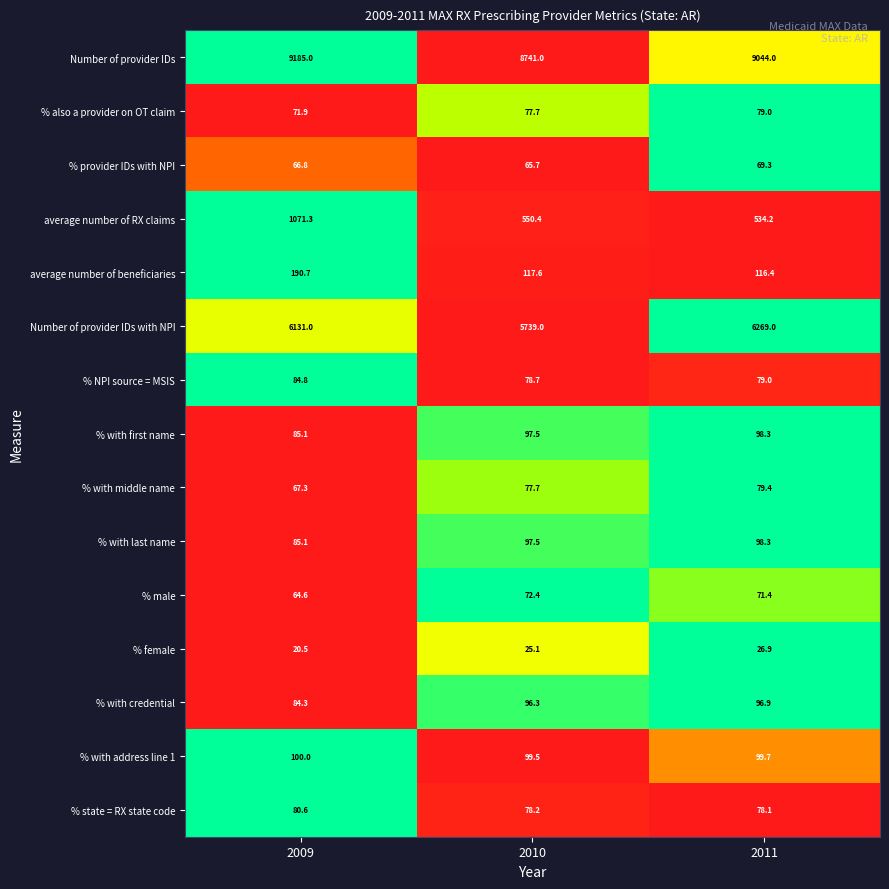

What is the sum of all % with first name values?

280.9